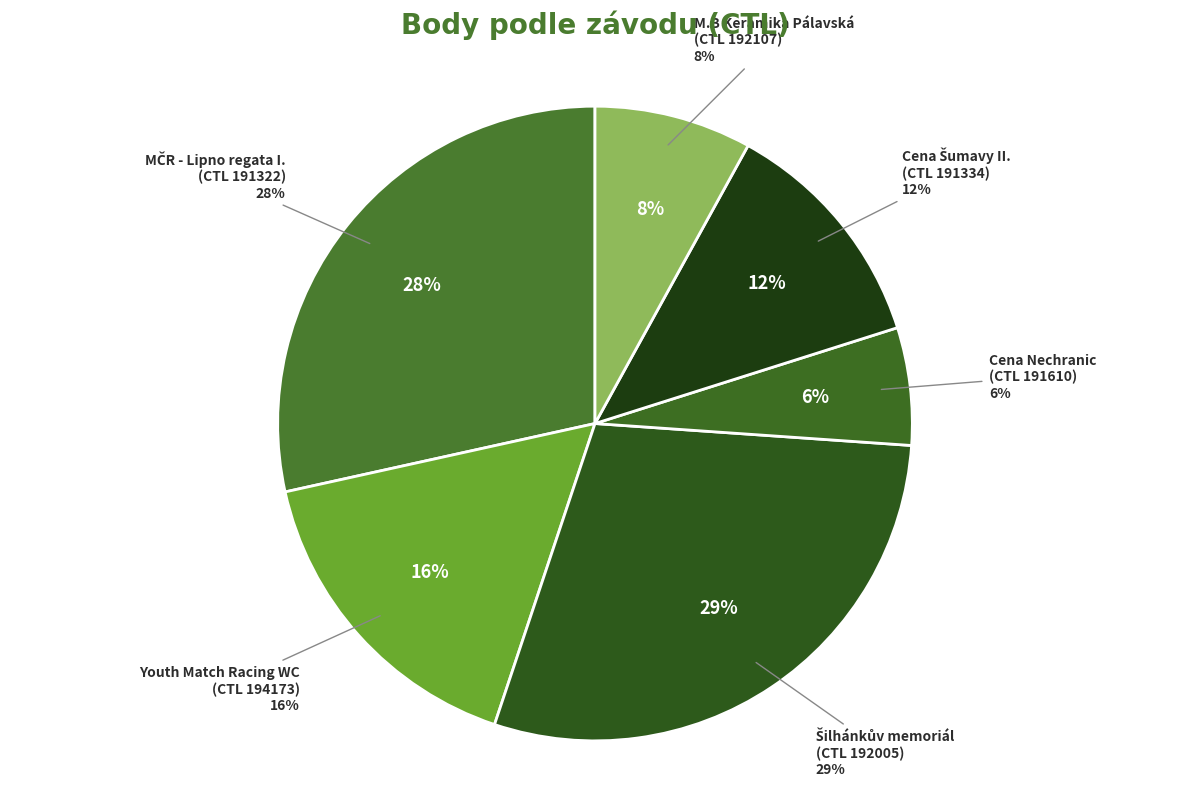

Which slice is the largest?

192005